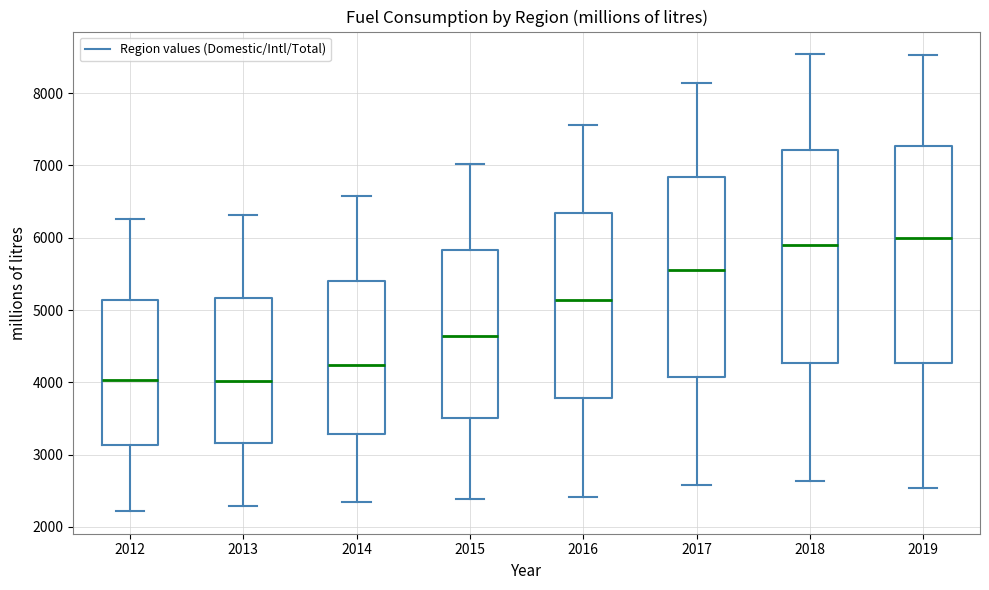

Reading left to right, read every box against the y-axis: the position of its median line, the range the box covers, and the ends of its whiskers. The values are not printed on the chart, so give them approximately, as read against the axis.

2012: median 4000, box 3100 to 5100, whiskers 2200 to 6300
2013: median 4000, box 3200 to 5200, whiskers 2300 to 6300
2014: median 4200, box 3300 to 5400, whiskers 2300 to 6600
2015: median 4600, box 3500 to 5800, whiskers 2400 to 7000
2016: median 5100, box 3800 to 6300, whiskers 2400 to 7600
2017: median 5600, box 4100 to 6800, whiskers 2600 to 8100
2018: median 5900, box 4300 to 7200, whiskers 2600 to 8500
2019: median 6000, box 4300 to 7300, whiskers 2500 to 8500